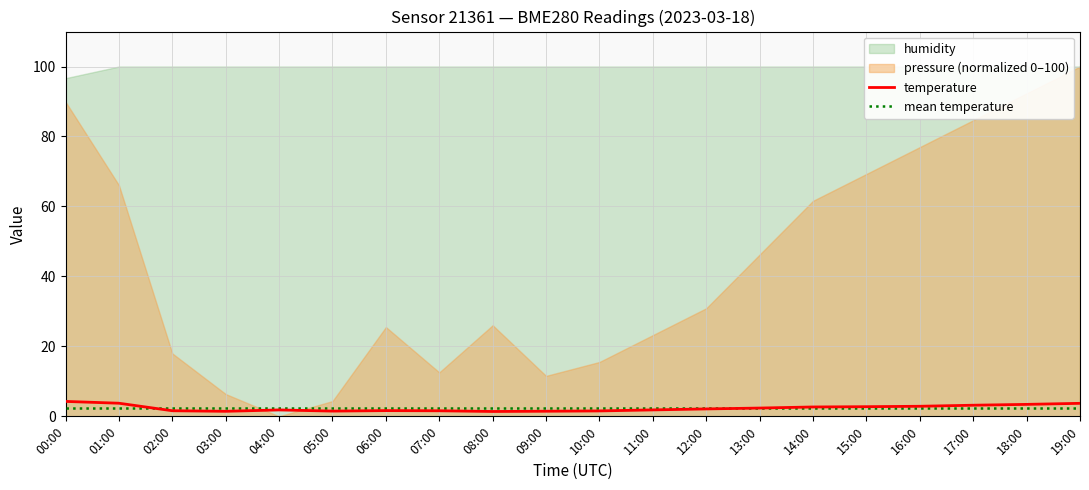

True or false: mean temperature has a value of 2.3 at 19:00.

True